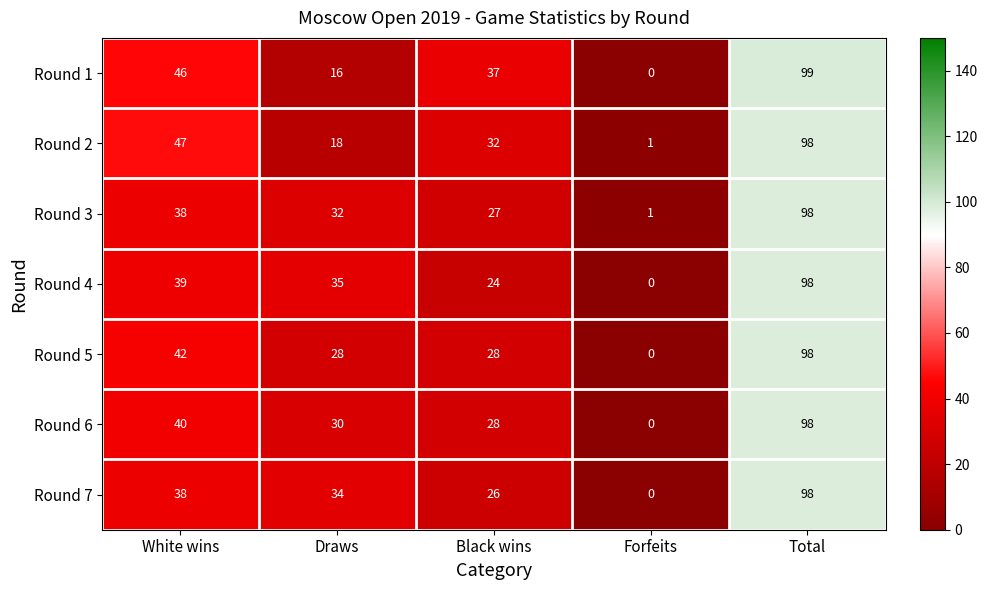

Between White wins and Draws, which series saw the biggest shift?

Round 1